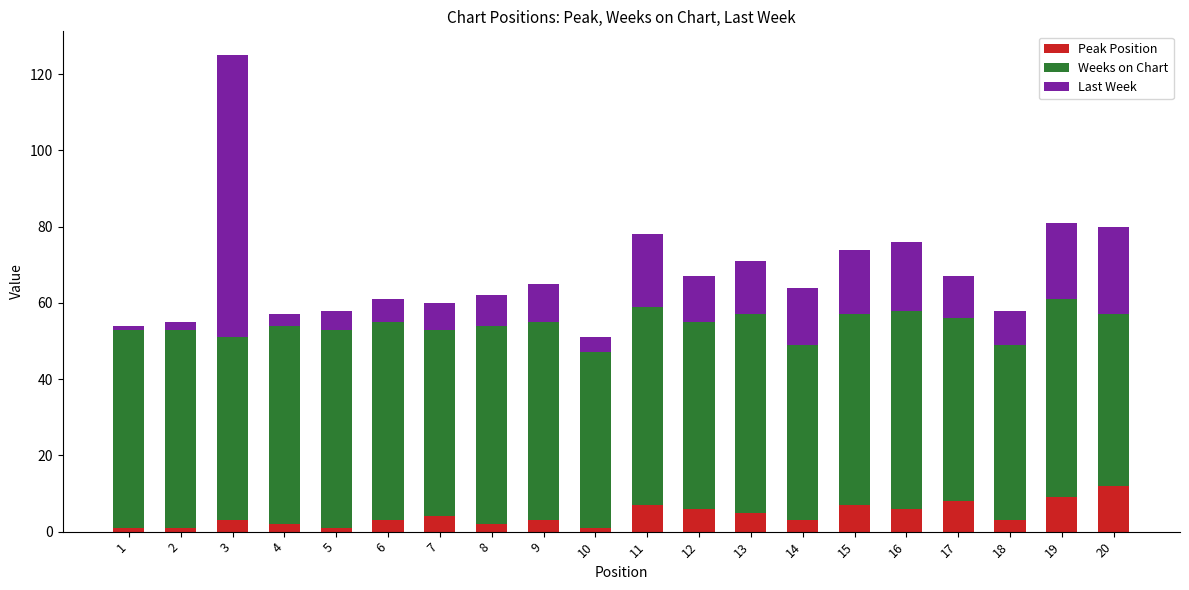

At which category is the sum across all series the highest?

3